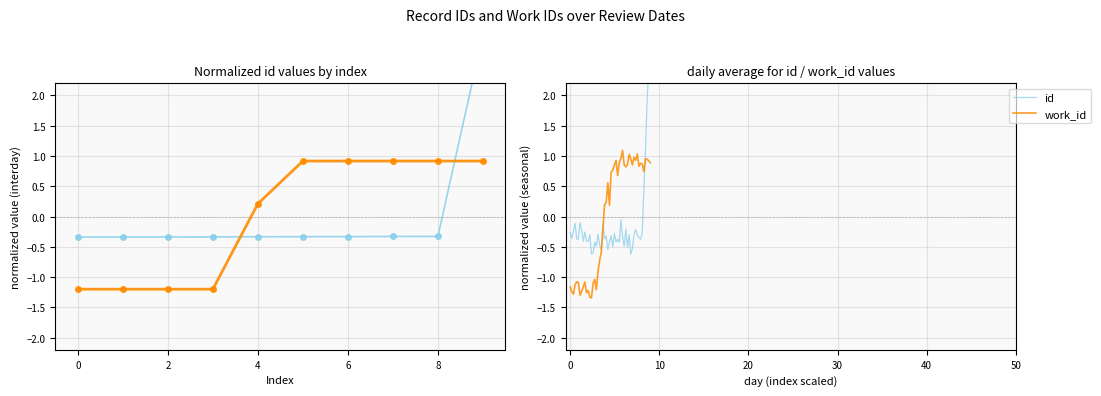

Is the value of work_id at 6 greater than the value of id at 0?

Yes